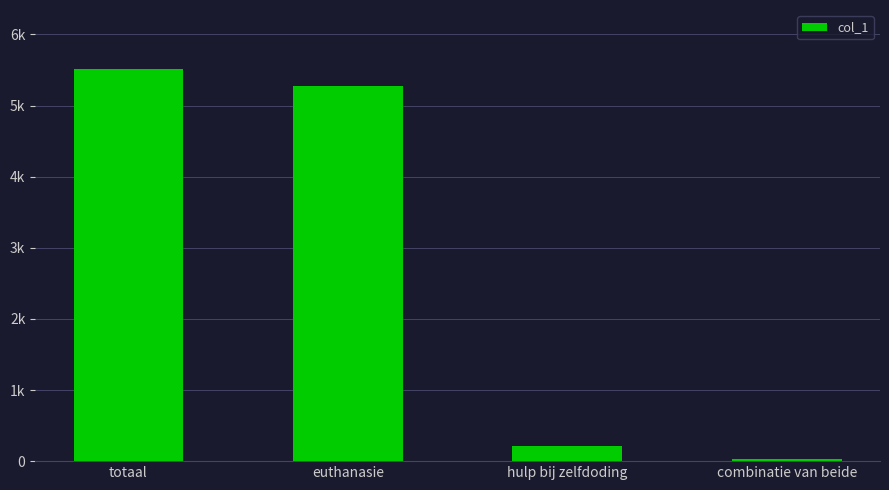

Reading left to right, what are all the values shown in this chart?

5516	5277	208	31